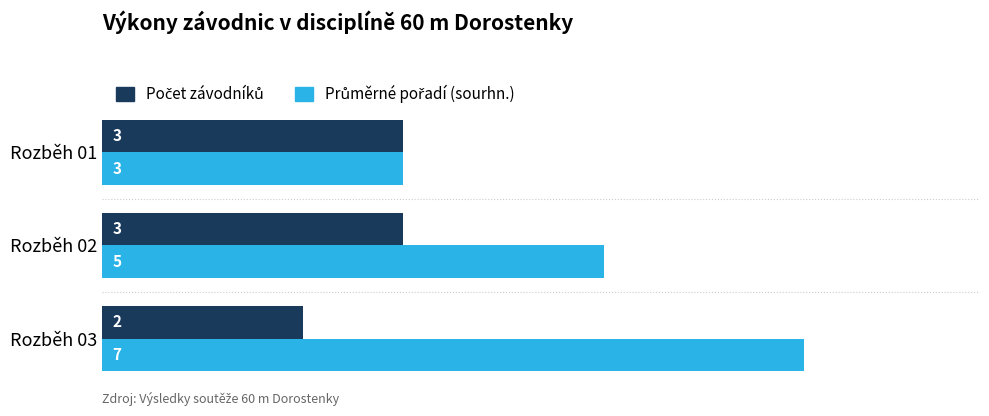

What is the spread (max minus min) of values at Rozběh 03?

5